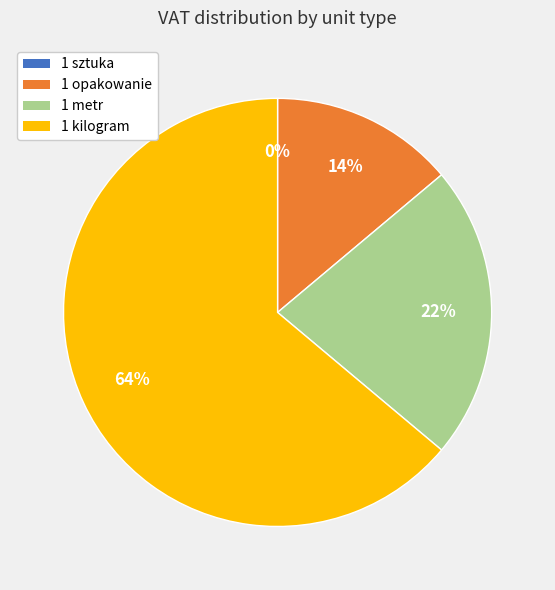

The 1 kilogram slice represents 52% of the pie. True or false?

False